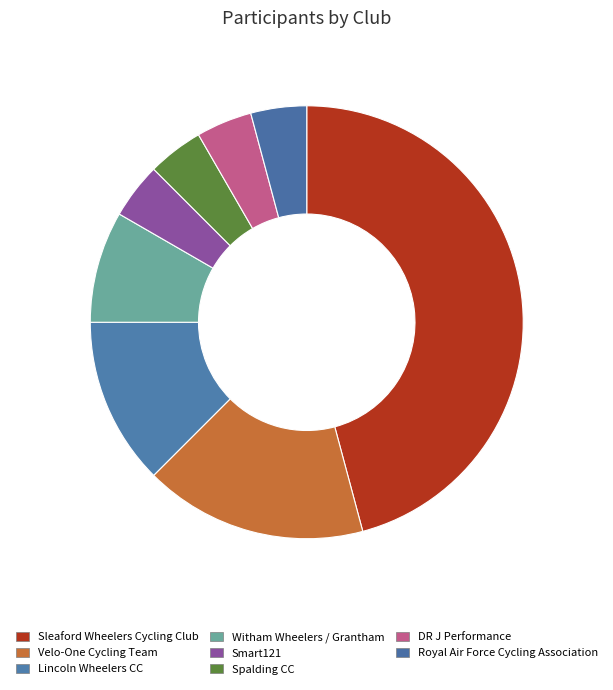

What is the change in value from Lincoln Wheelers CC to Smart121?

-2